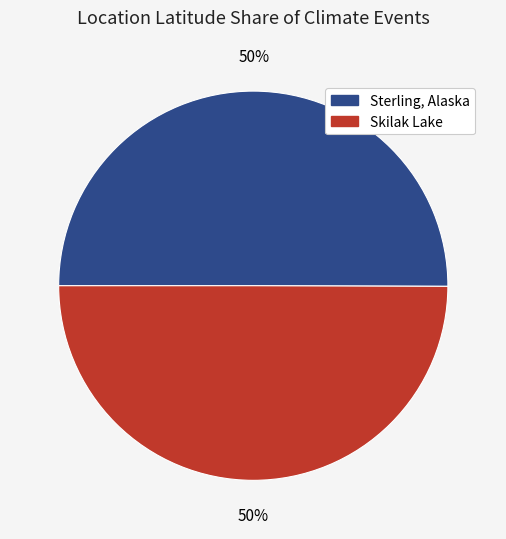

True or false: Sterling, Alaska accounts for 50% of the total.

True